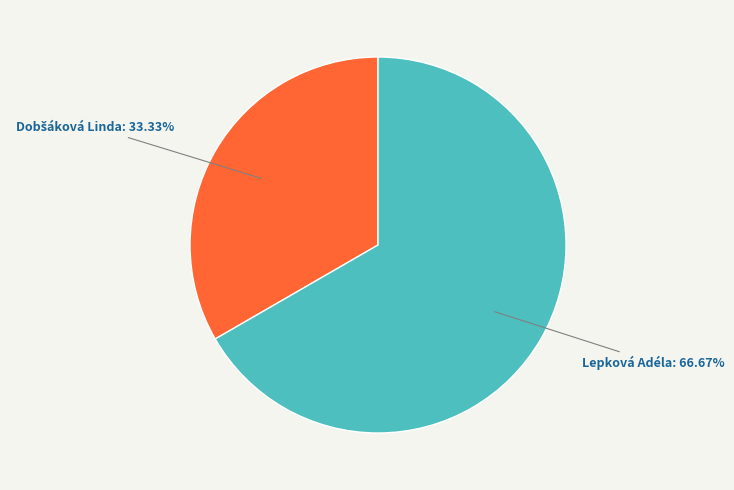

Is there any slice that represents more than half of the pie?

Yes